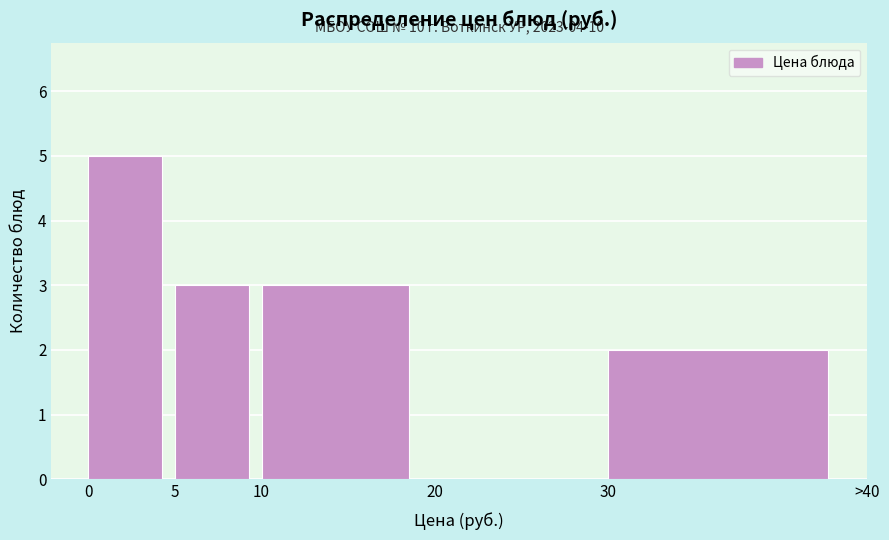

Reading right to left, what are all the values shown in this chart?

30=2	20=0	10=3	5=3	0=5